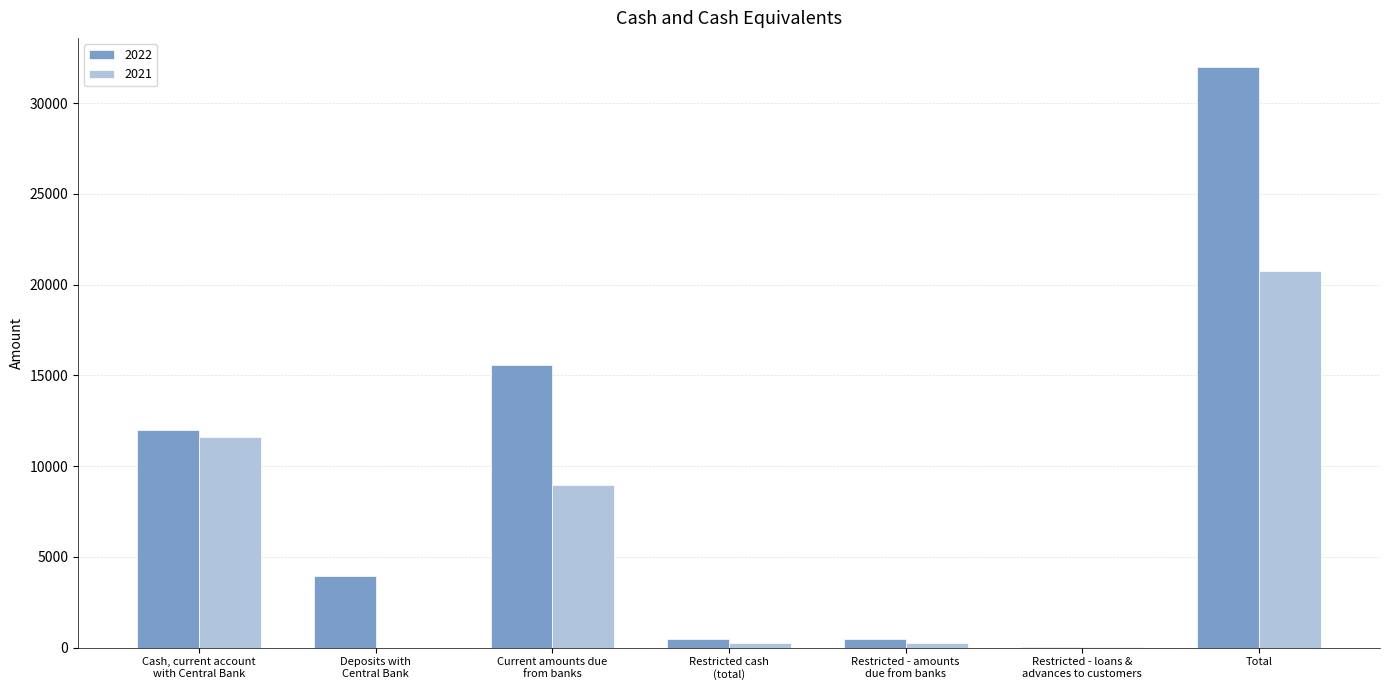

What is the sum of all 2022 values?

64479